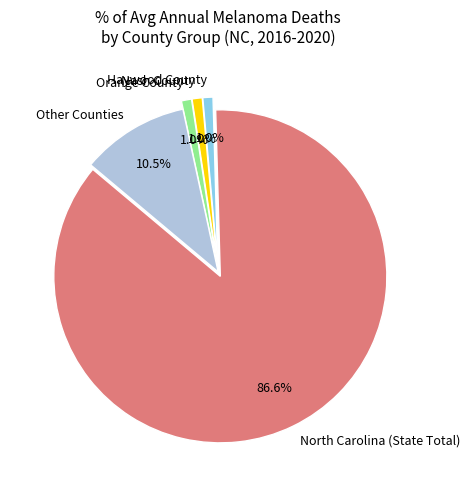

Does North Carolina (State Total) account for over 50% of the chart?

Yes